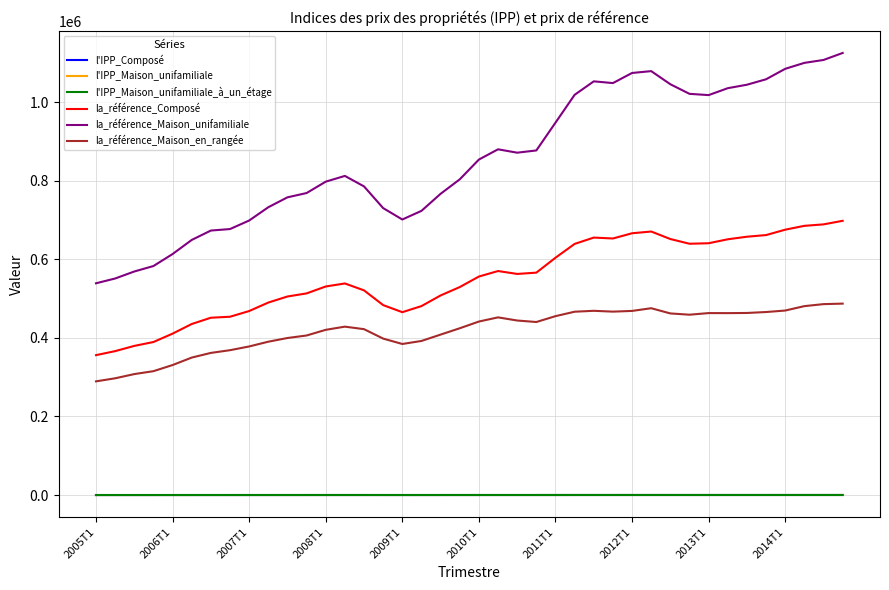

Which series has the largest total across all categories?

la_référence_Maison_unifamiliale